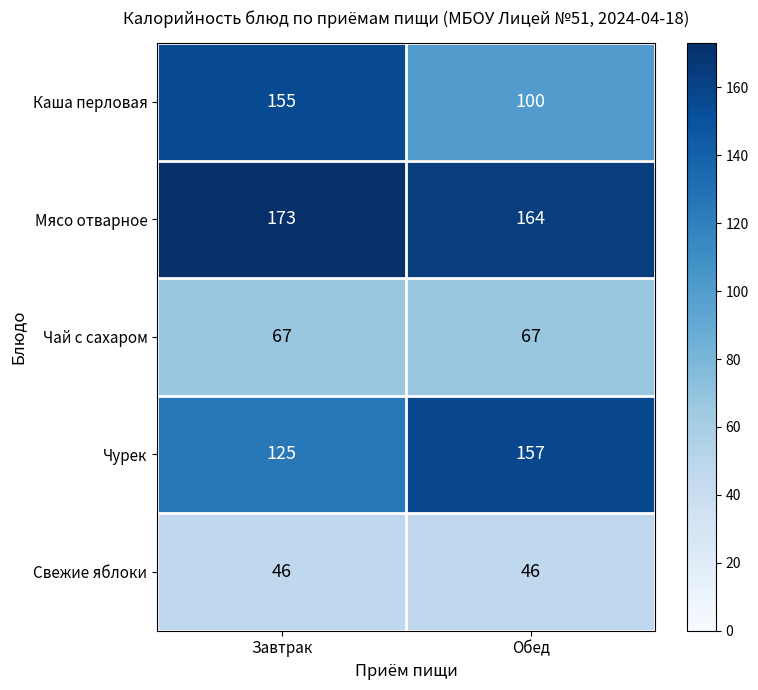

How many data points does each series have?

2